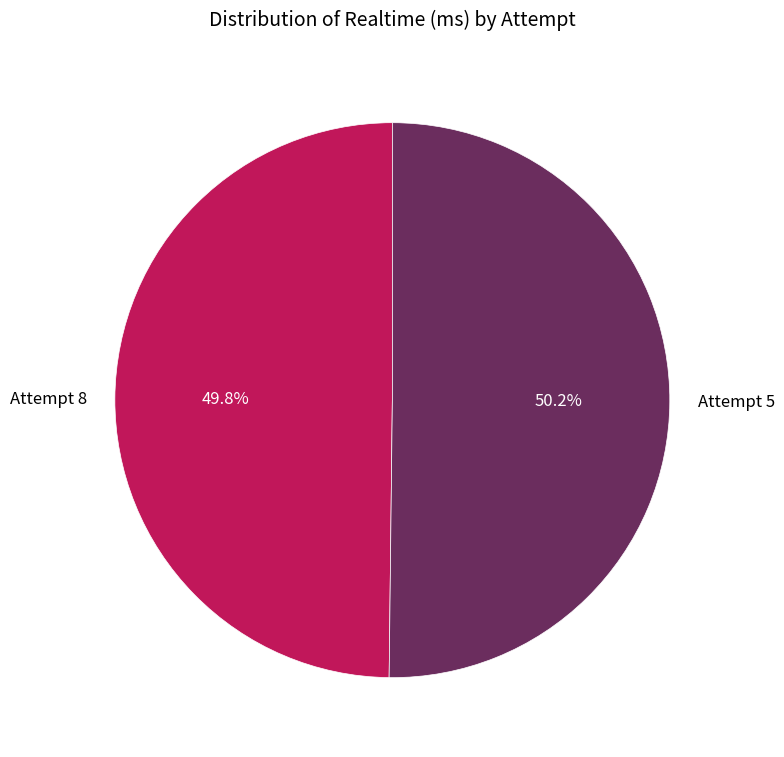

Is the sum of Attempt 8 and Attempt 5 greater than half?

Yes